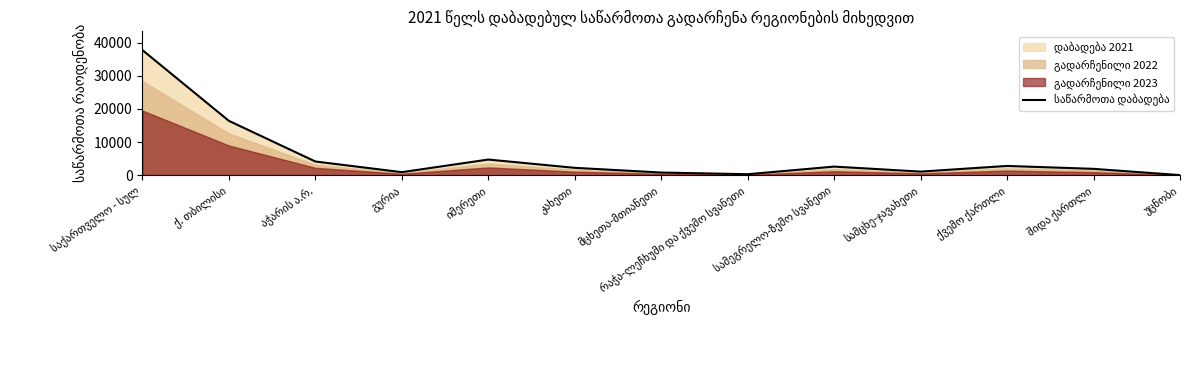

Reading left to right, what are all the values shown in this chart?

საქართველო - სულ=37760	ქ. თბილისი=16398	აჭარის ა.რ.=4123	გურია=901	იმერეთი=4710	კახეთი=2211	მცხეთა-მთიანეთი=790	რაჭა-ლეჩხუმი და ქვემო სვანეთი=279	სამეგრელო-ზემო სვანეთი=2582	სამცხე-ჯავახეთი=1071	ქვემო ქართლი=2778	შიდა ქართლი=1904	უცნობი=11